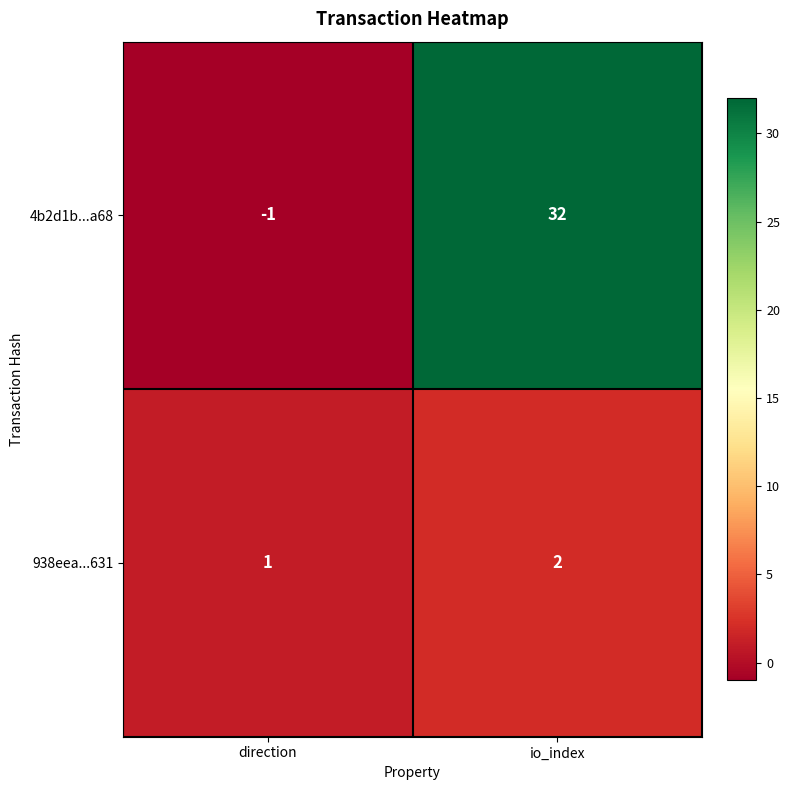

What is the sum of all 938eea...631 values?

3